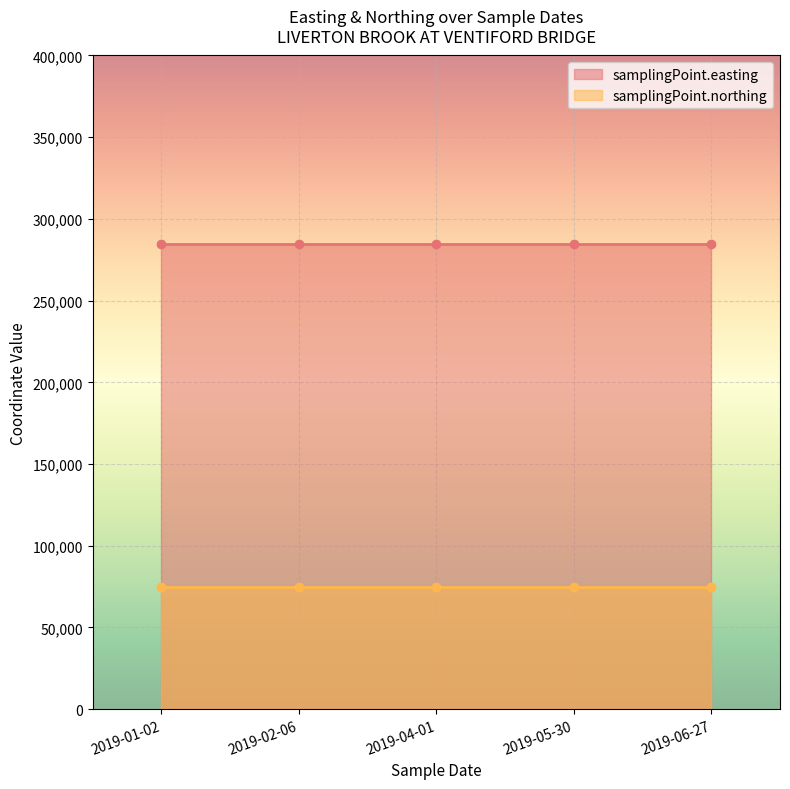

Reading left to right, list all the values displayed in this chart.

samplingPoint.easting: 2019-01-02=284750	2019-02-06=284750	2019-04-01=284750	2019-05-30=284750	2019-06-27=284750
samplingPoint.northing: 2019-01-02=74750	2019-02-06=74750	2019-04-01=74750	2019-05-30=74750	2019-06-27=74750